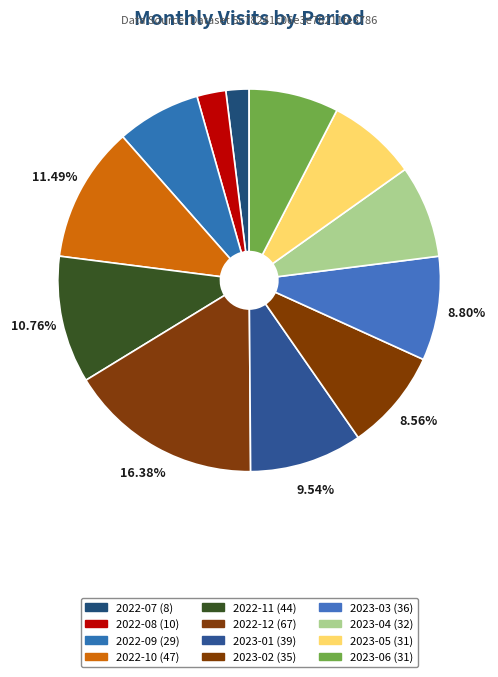

How many slices are in this pie chart?

12